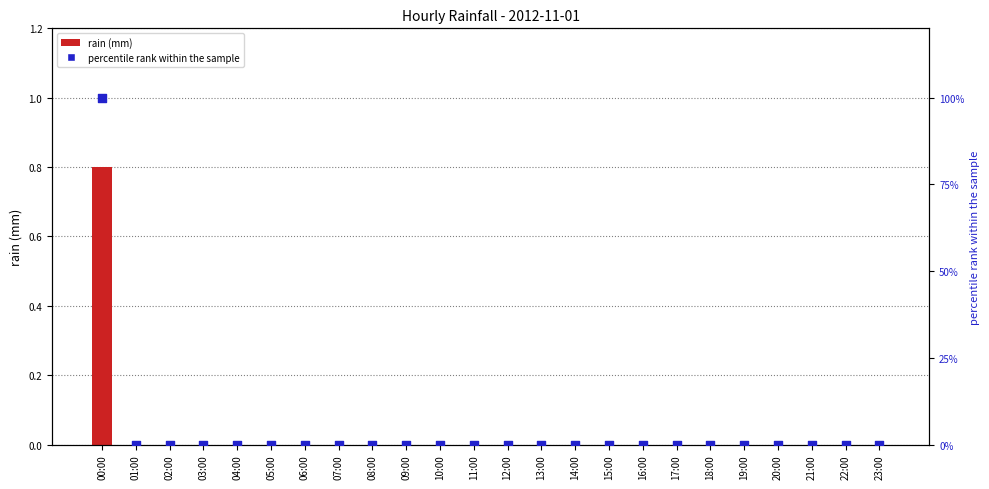

At how many categories does at least one series exceed 67?

1